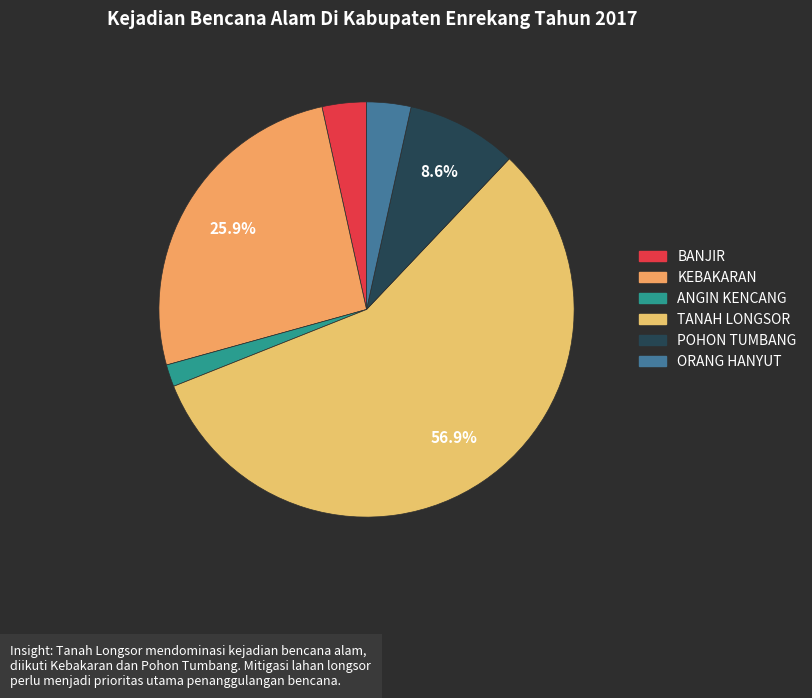

To the nearest percent, what is the difference between the largest and smallest slice percentages?

55%